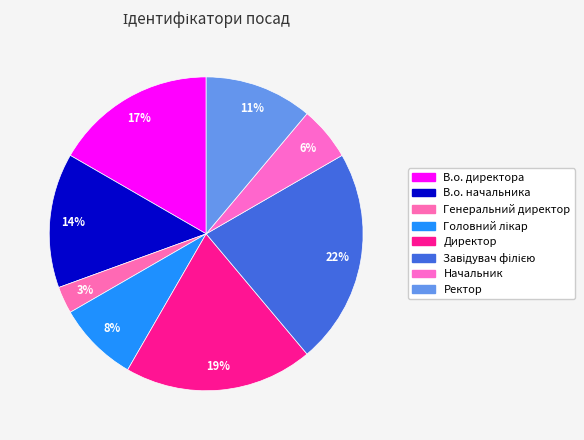

How many segments does this pie chart have?

8